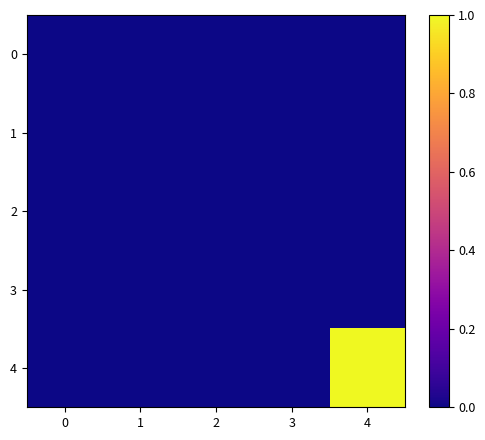

What is the greatest value displayed?

1.0